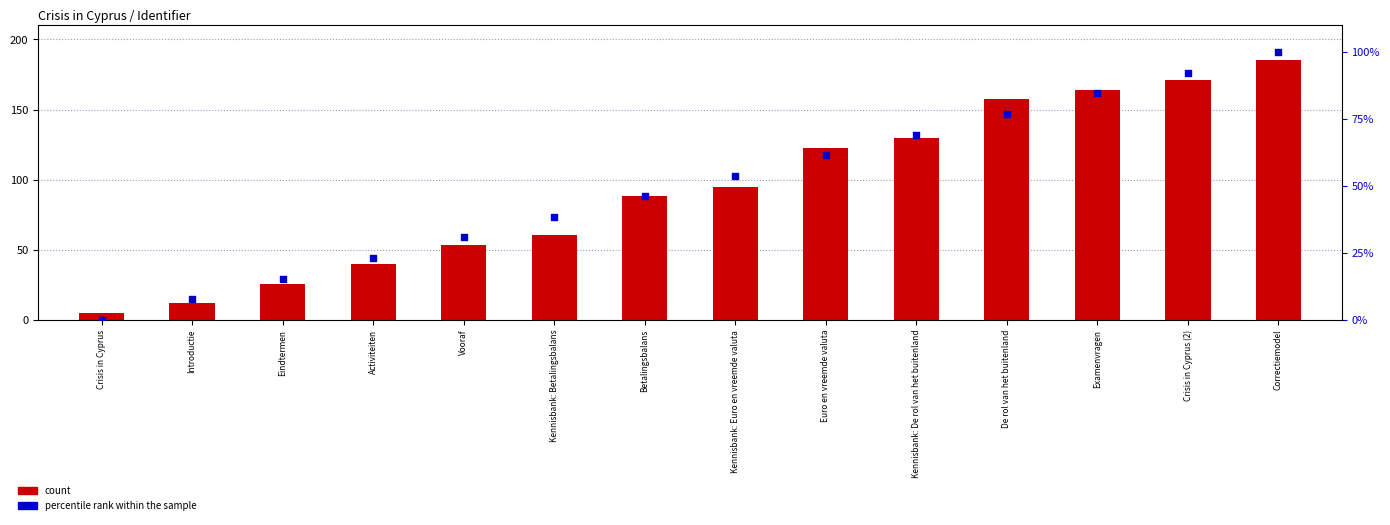

What is the total value across all series at Euro en vreemde valuta?

184.2